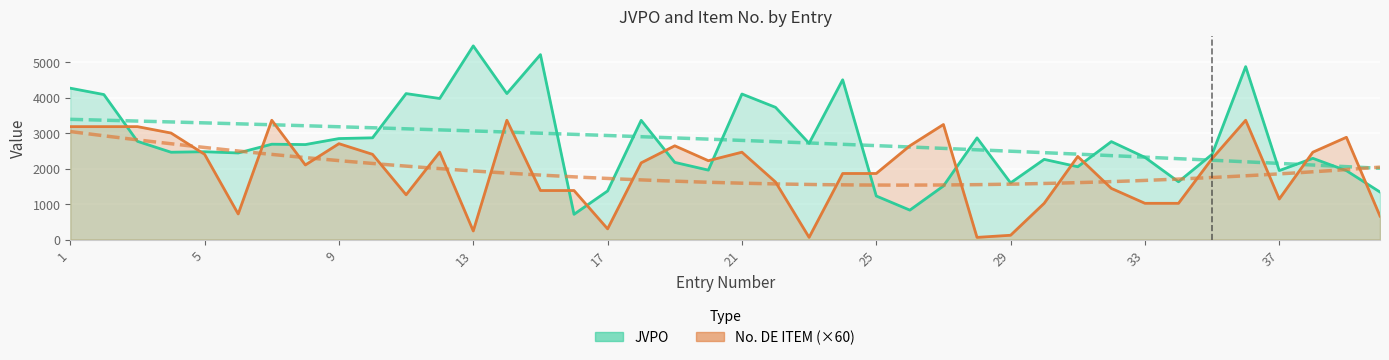

True or false: JVPO and No. DE ITEM (×60) intersect in this chart.

True